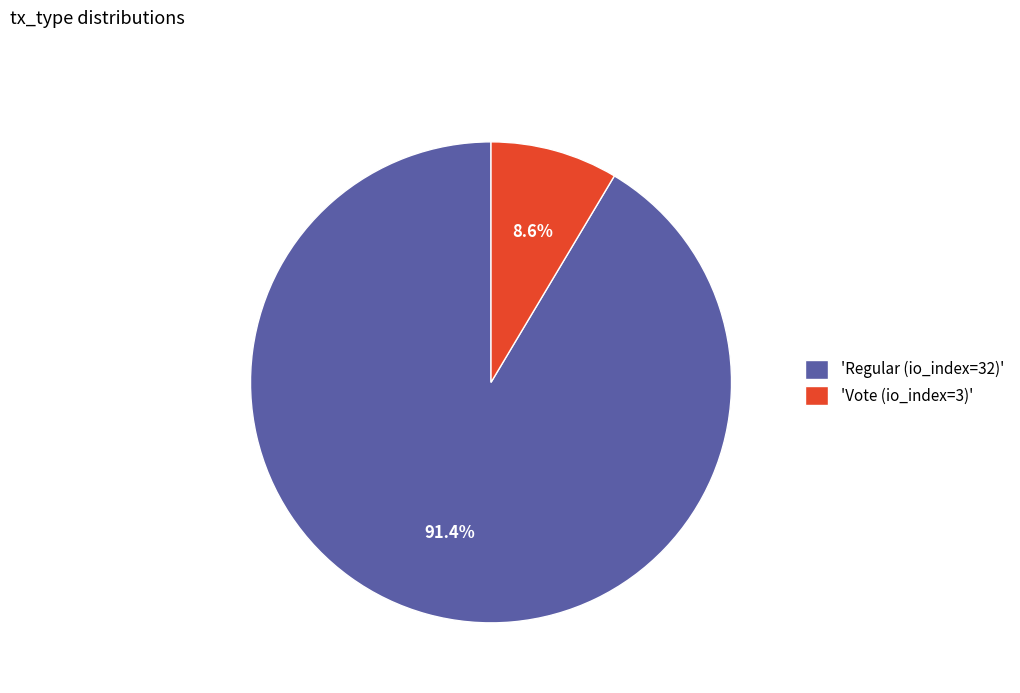

How many slices are in this pie chart?

2